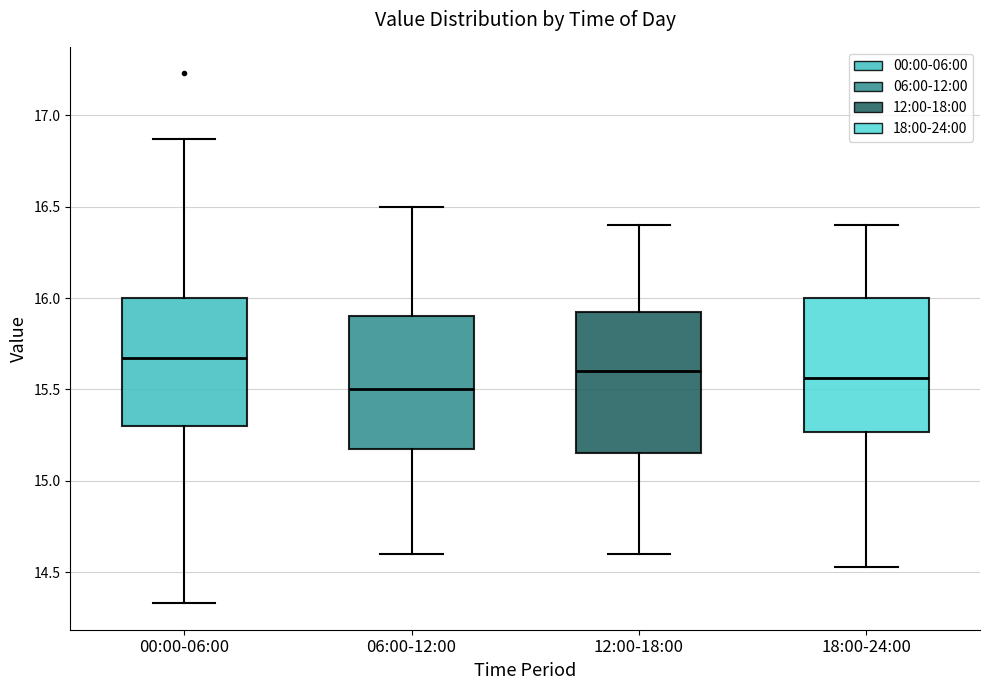

Where does the upper whisker of the box for 00:00-06:00 end on the y-axis? The values are not printed on the chart, so give them approximately, as read against the axis.

16.85